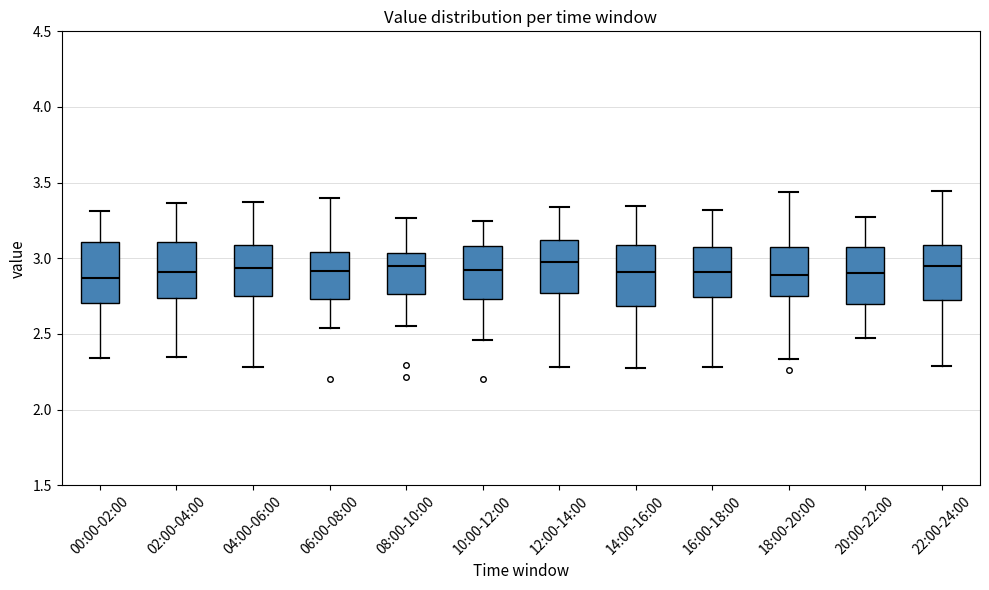

Where does the median line of the box for 20:00-22:00 sit on the y-axis? The values are not printed on the chart, so give them approximately, as read against the axis.

2.90